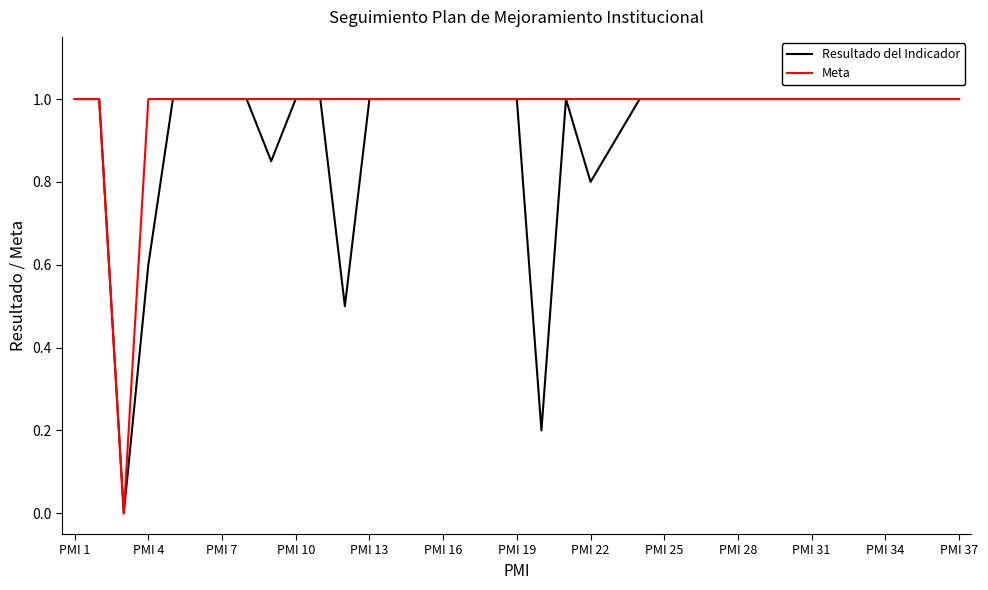

What is the greatest value displayed?

1.0